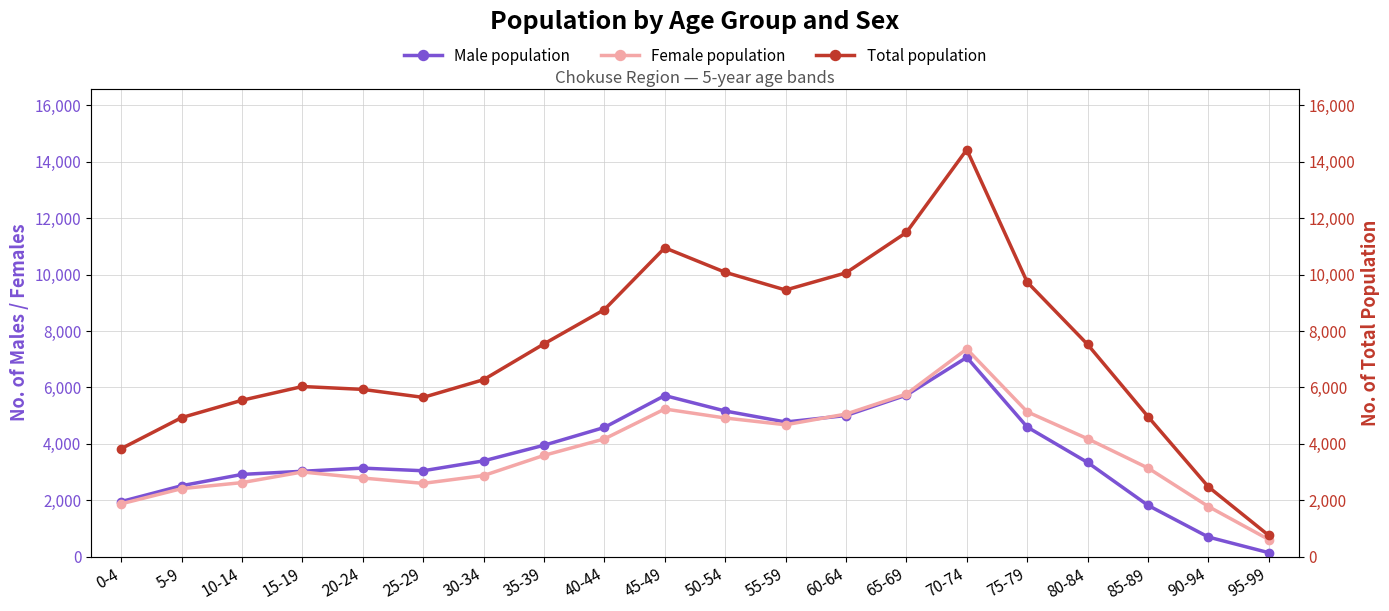

Is this an area chart (filled region under the line)?

No